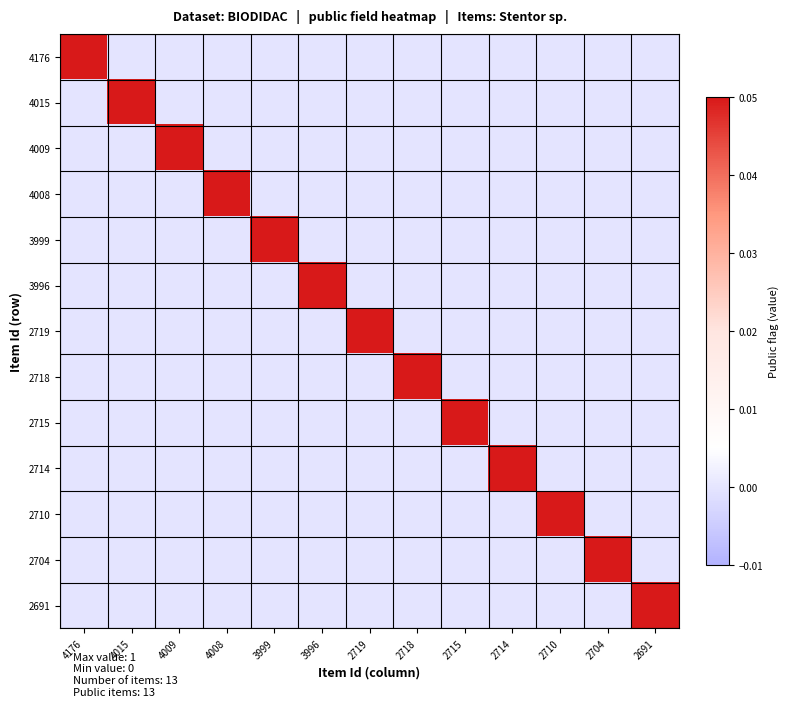

At how many categories does at least one series exceed 0?

13